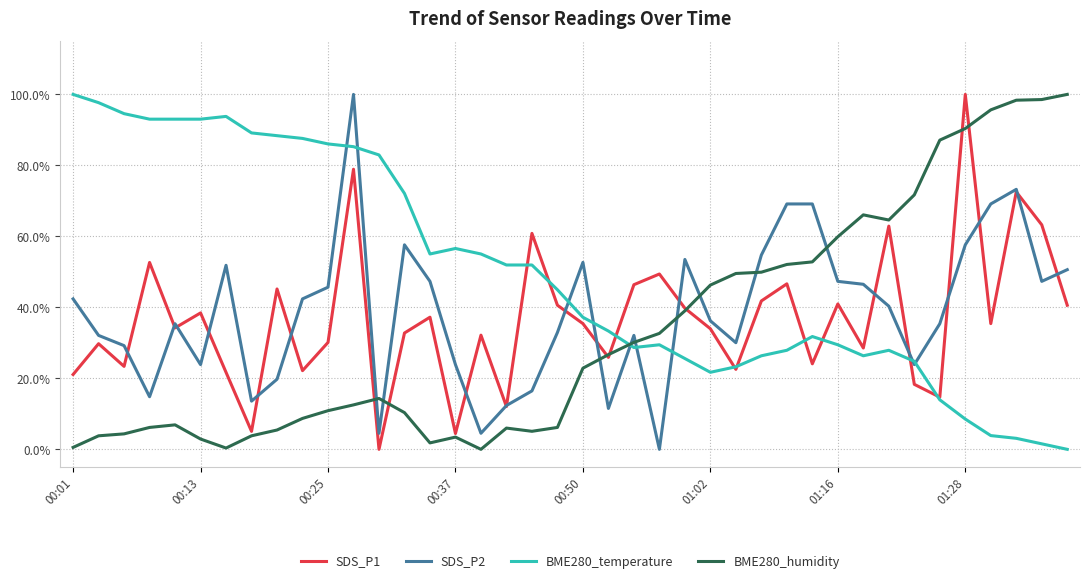

Reading left to right, what are all the values shown in this chart?

SDS_P1: 0.2	0.3	0.2	0.5	0.3	0.4	0.2	0.1	0.5	0.2	0.3	0.8	0.0	0.3	0.4	0.0	0.3	0.1	0.6	0.4	0.4	0.3	0.5	0.5	0.4	0.3	0.2	0.4	0.5	0.2	0.4	0.3	0.6	0.2	0.1	1.0	0.4	0.7	0.6	0.4
SDS_P2: 0.4	0.3	0.3	0.1	0.4	0.2	0.5	0.1	0.2	0.4	0.5	1.0	0.0	0.6	0.5	0.2	0.0	0.1	0.2	0.3	0.5	0.1	0.3	0.0	0.5	0.4	0.3	0.5	0.7	0.7	0.5	0.5	0.4	0.2	0.4	0.6	0.7	0.7	0.5	0.5
BME280_temperature: 1.0	1.0	0.9	0.9	0.9	0.9	0.9	0.9	0.9	0.9	0.9	0.9	0.8	0.7	0.6	0.6	0.6	0.5	0.5	0.4	0.4	0.3	0.3	0.3	0.3	0.2	0.2	0.3	0.3	0.3	0.3	0.3	0.3	0.2	0.1	0.1	0.0	0.0	0.0	0.0
BME280_humidity: 0.0	0.0	0.0	0.1	0.1	0.0	0.0	0.0	0.1	0.1	0.1	0.1	0.1	0.1	0.0	0.0	0.0	0.1	0.1	0.1	0.2	0.3	0.3	0.3	0.4	0.5	0.5	0.5	0.5	0.5	0.6	0.7	0.6	0.7	0.9	0.9	1.0	1.0	1.0	1.0